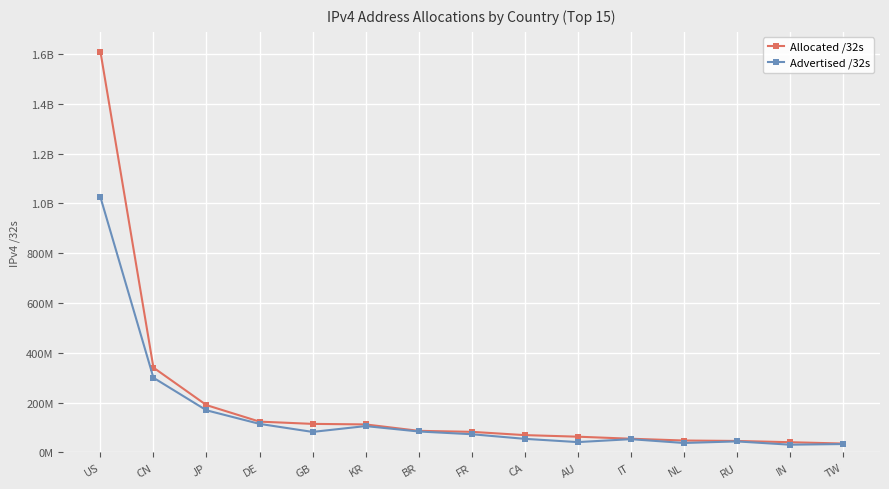

What is the value of the Allocated /32s point at the 4th from the left?

123716224